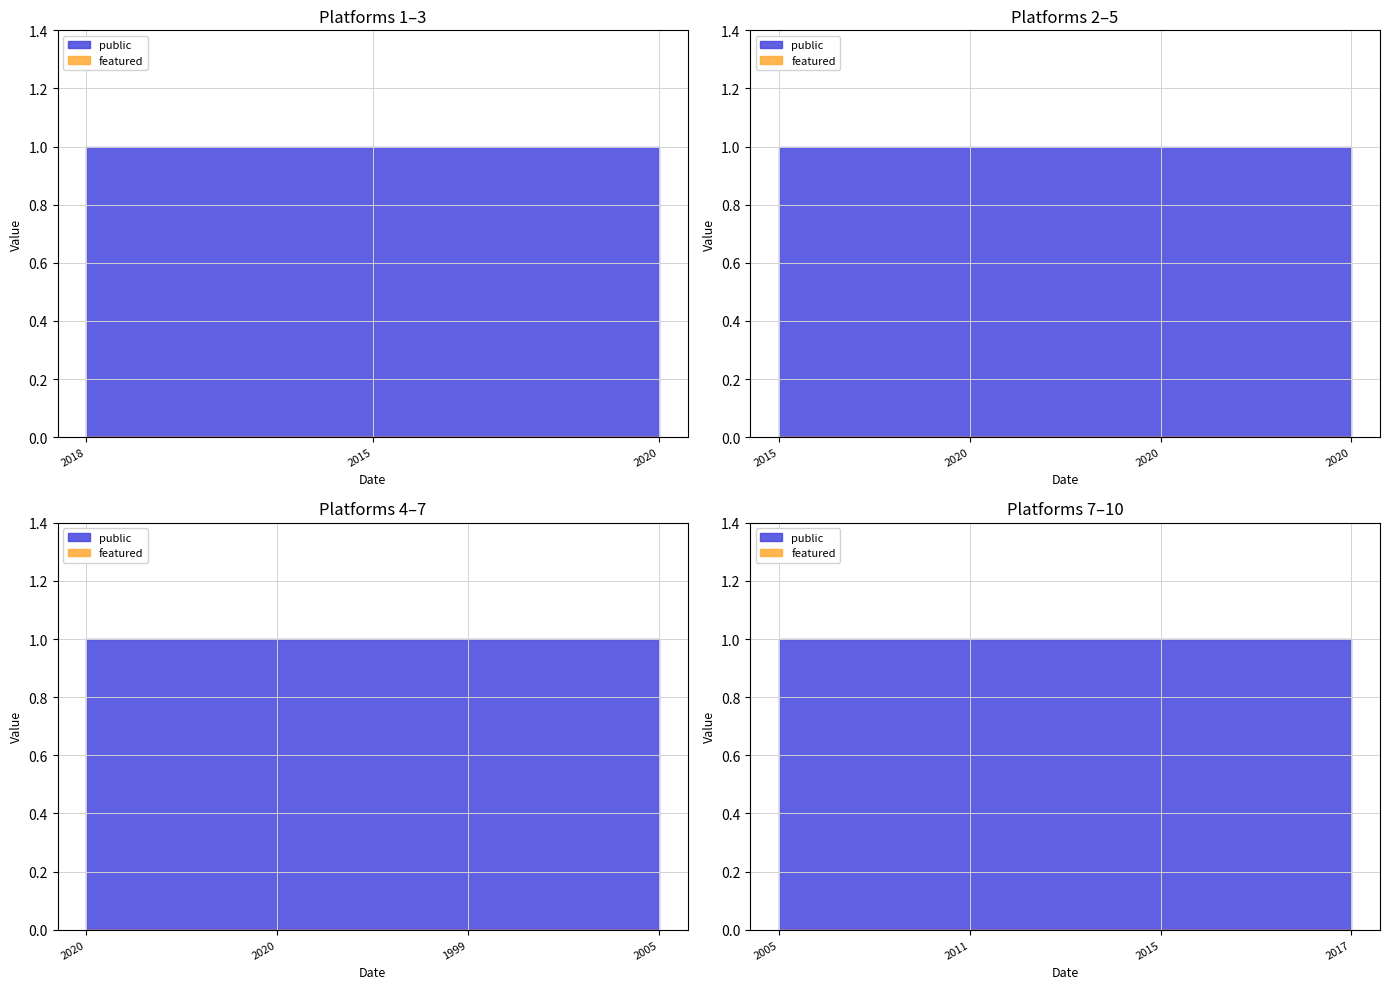

What is the sum of all public values?

10